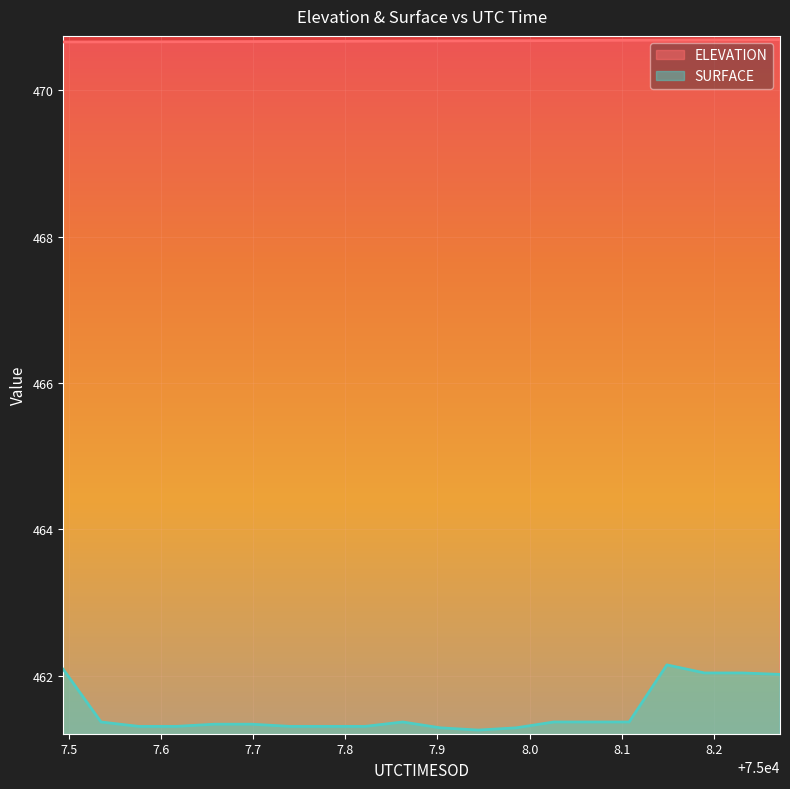

True or false: SURFACE has more than 0 points higher than both neighbors.

True